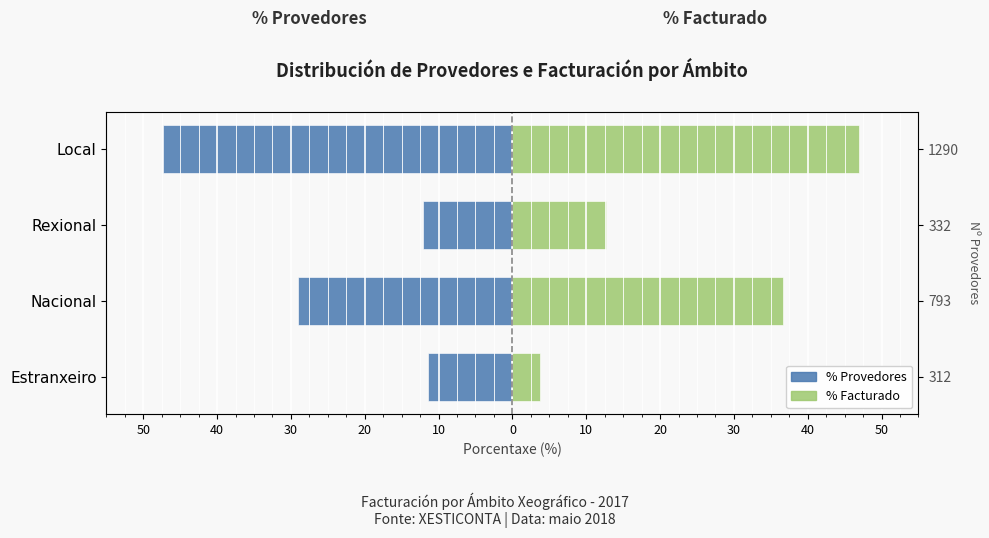

Rank the series by their maximum value, from highest to lowest.

% Facturado, % Provedores